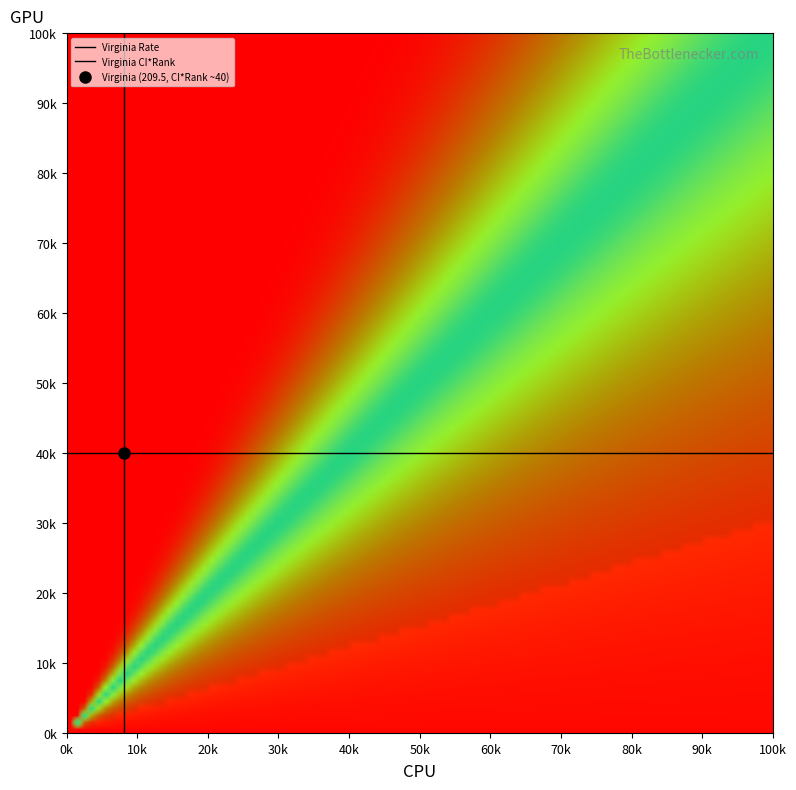

What is the difference between the maximum and minimum values in the Virginia Rate series?

1